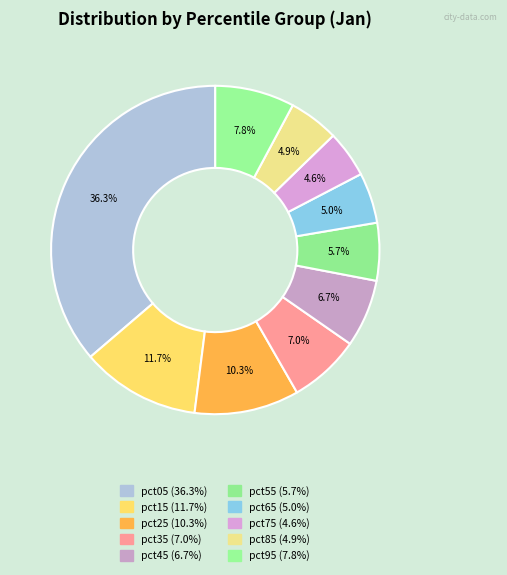

Is pct25 the majority of the pie?

No